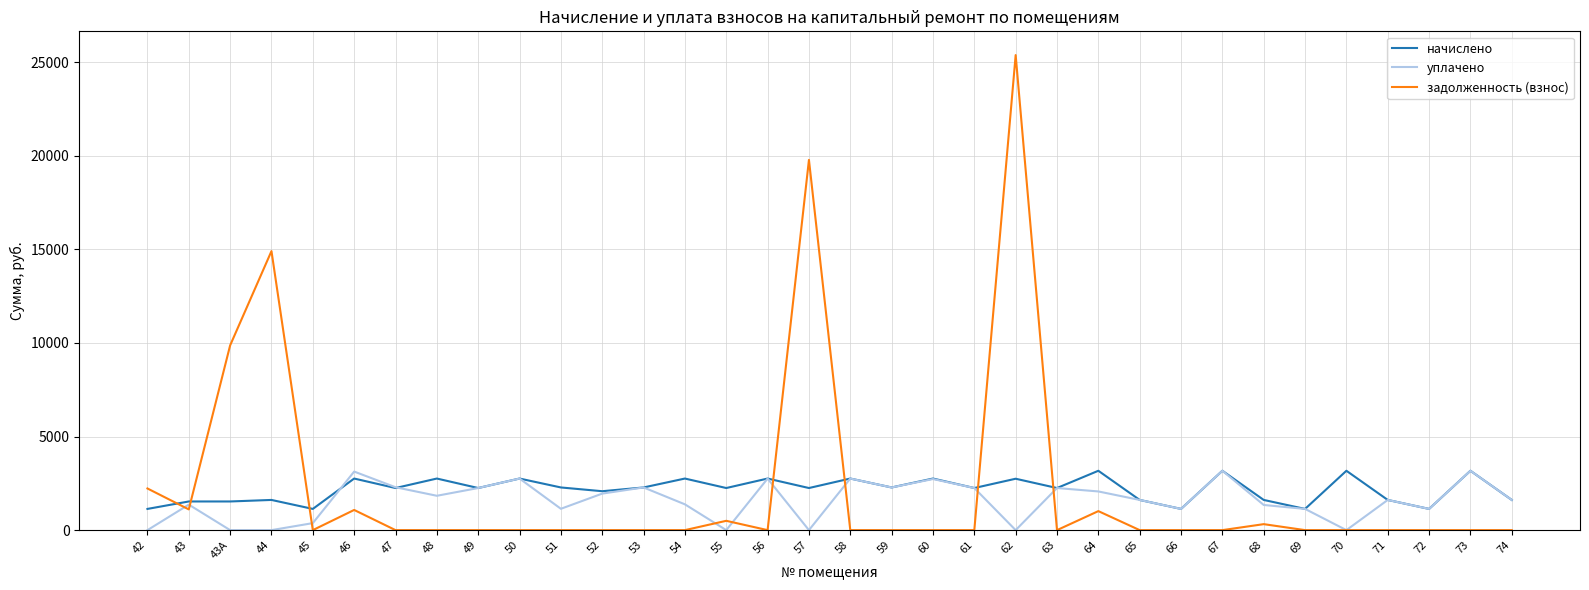

What is the maximum value for начислено?

3170.6